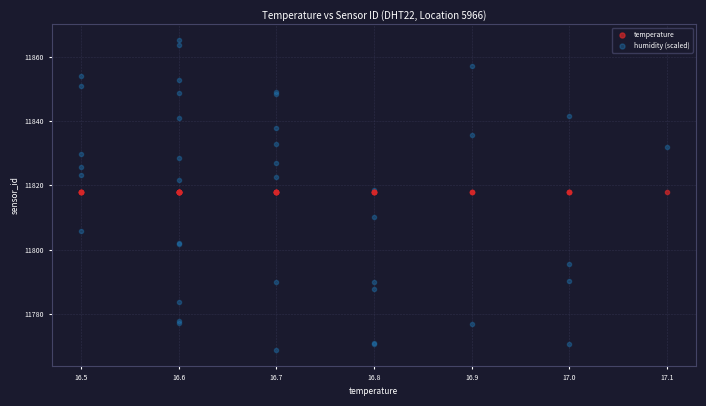

What are all the series names shown in the legend?

temperature, humidity (scaled)